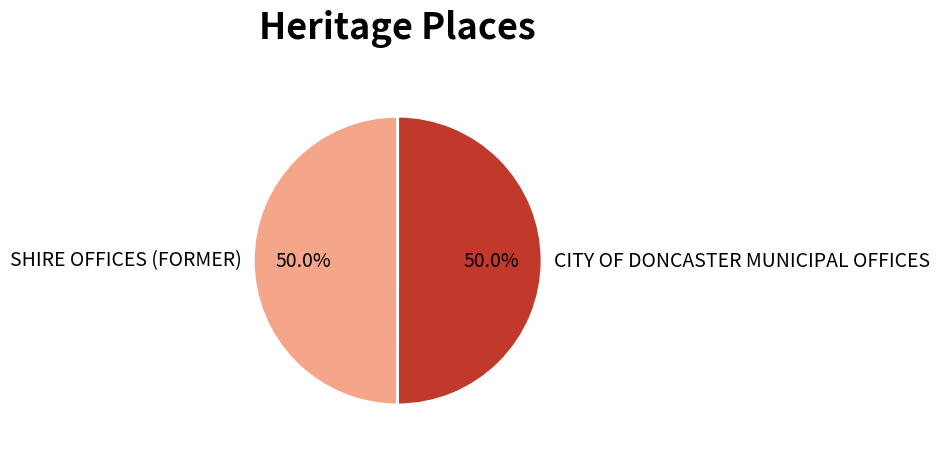

Do SHIRE OFFICES (FORMER) and CITY OF DONCASTER MUNICIPAL OFFICES together represent more than half of the pie?

Yes